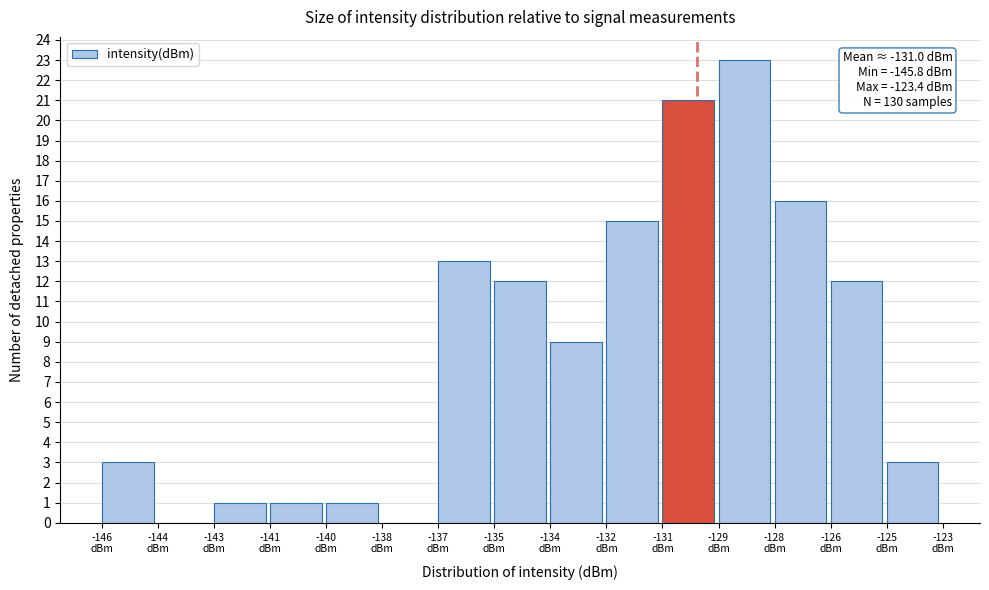

What is the maximum value shown in the chart?

23